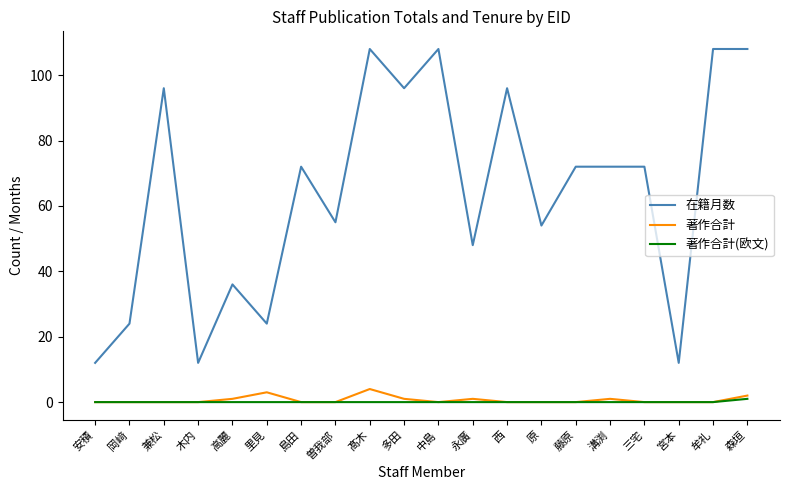

What are all the series names shown in the legend?

在籍月数, 著作合計, 著作合計(欧文)